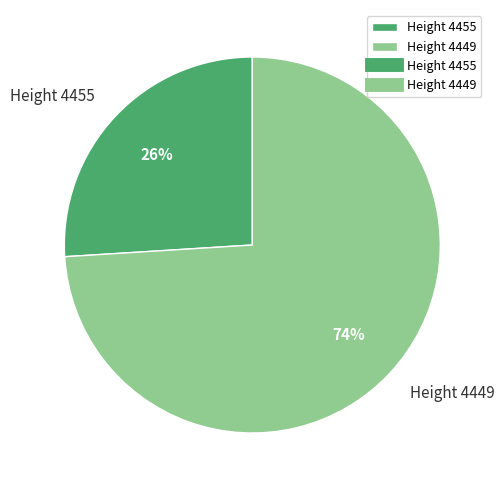

To the nearest percent, what is the average slice percentage?

50%